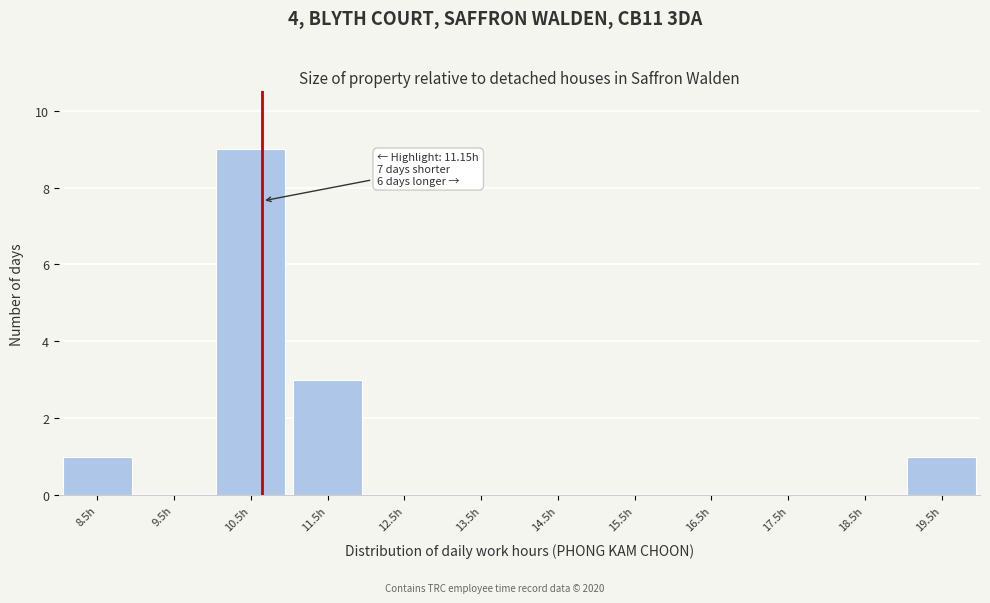

Reading left to right, extract all data points from this chart.

8.5h=1	9.5h=0	10.5h=9	11.5h=3	12.5h=0	13.5h=0	14.5h=0	15.5h=0	16.5h=0	17.5h=0	18.5h=0	19.5h=1